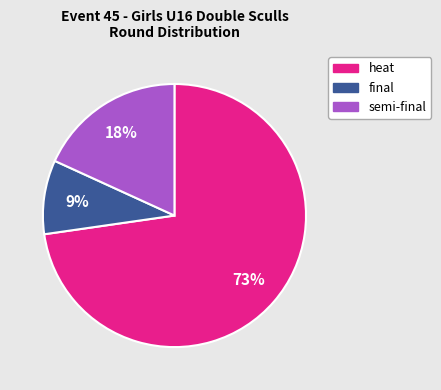

To the nearest percent, what is the average slice percentage?

33%